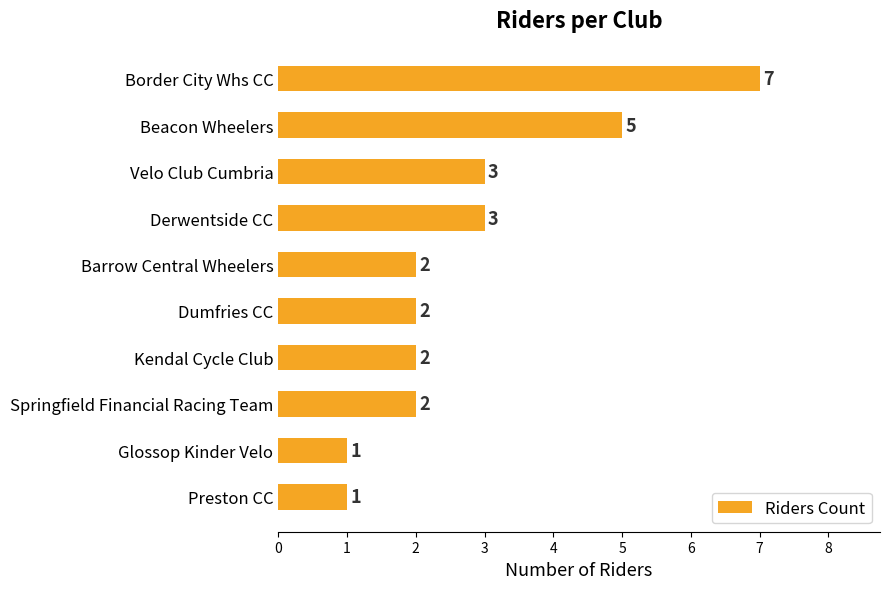

What is the minimum value shown in the chart?

1